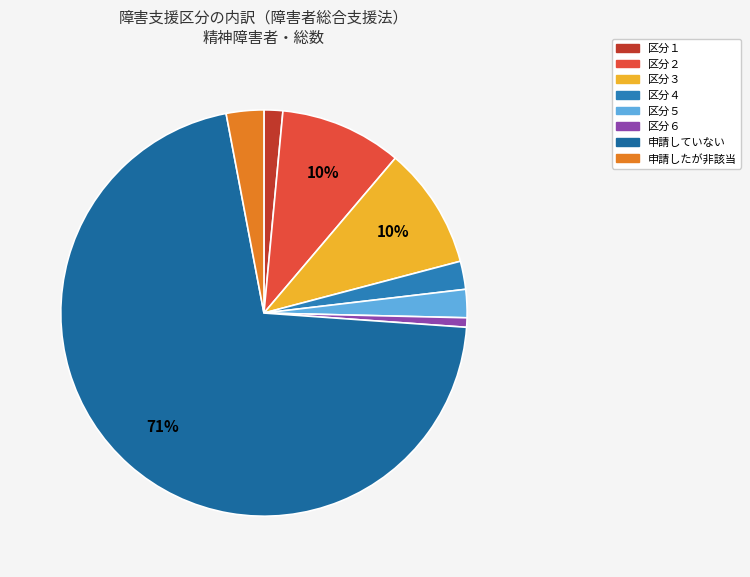

How many segments does this pie chart have?

8